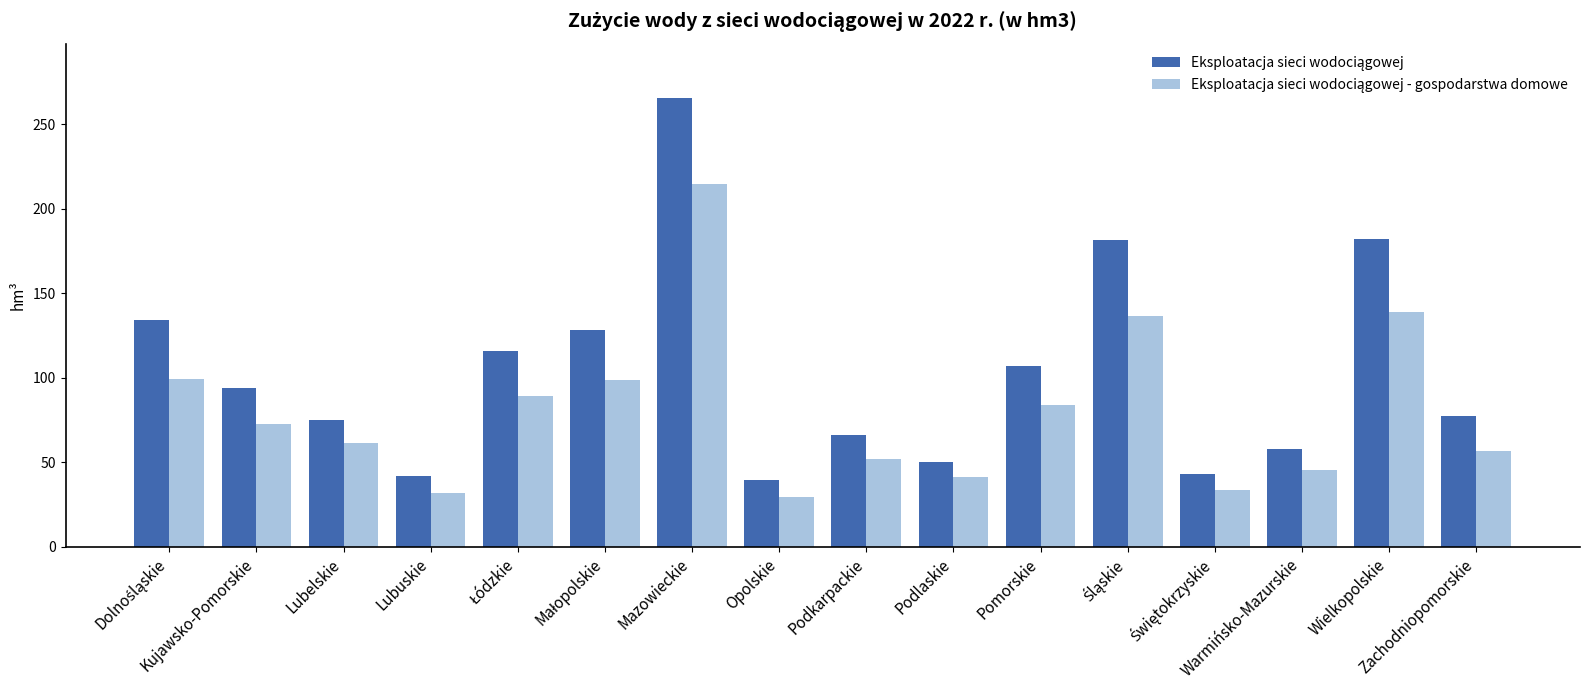

What is the minimum value shown in the chart?

29.8